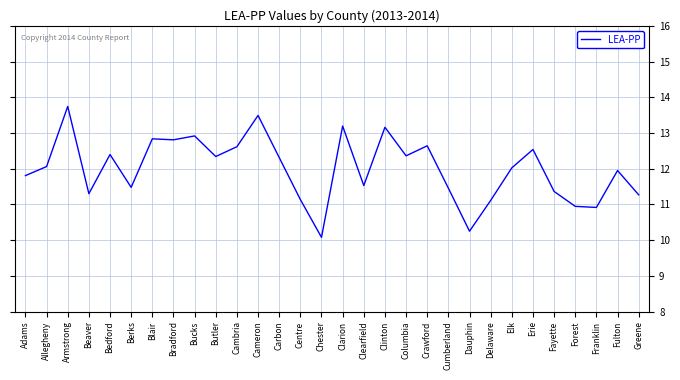

True or false: there are more than 2 points higher than both neighbors.

True